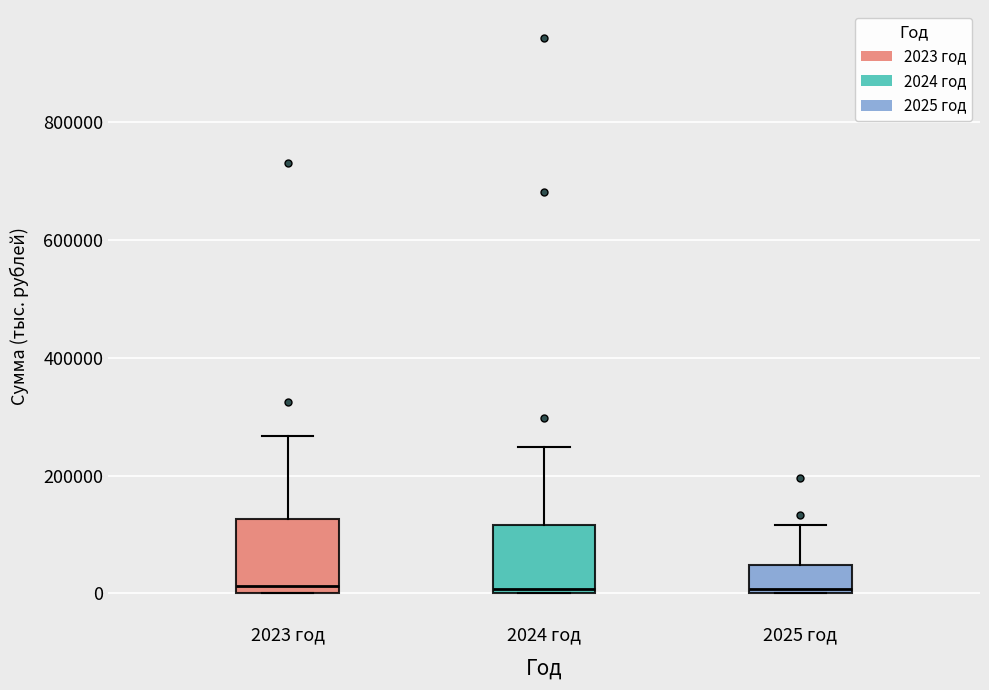

Reading left to right, read every box against the y-axis: the position of its median line, the range the box covers, and the ends of its whiskers. The values are not printed on the chart, so give them approximately, as read against the axis.

2023 год: median 20000, box 0 to 120000, whiskers 0 to 260000
2024 год: median 0 (just above the box's lower edge), box 0 to 120000, whiskers 0 to 240000
2025 год: median 0 (just above the box's lower edge), box 0 to 40000, whiskers 0 to 120000